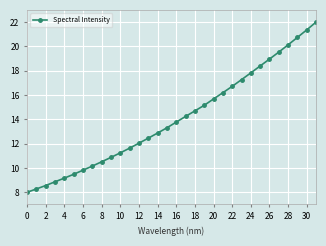

What is the sum of all values?

449.8